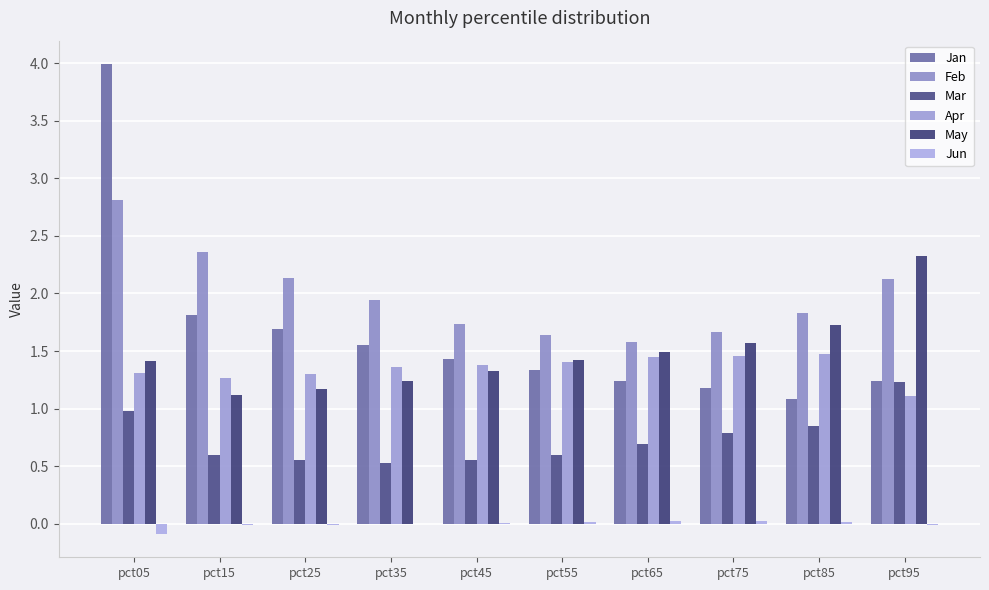

How many categories are shown in the chart?

10